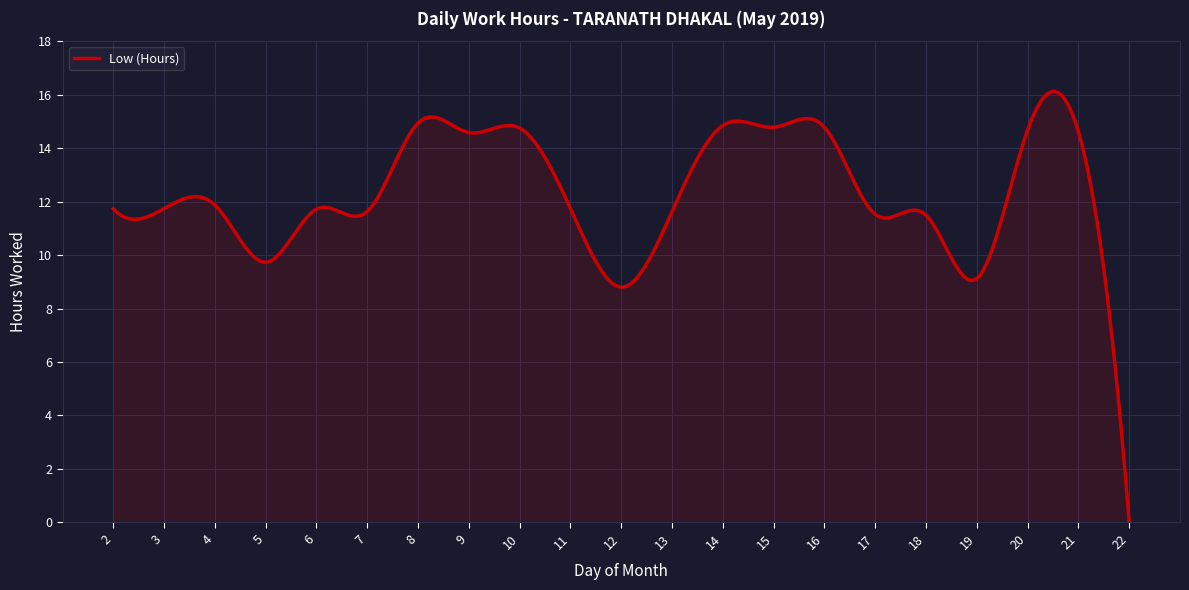

What is the difference between the maximum and minimum values?

16.1